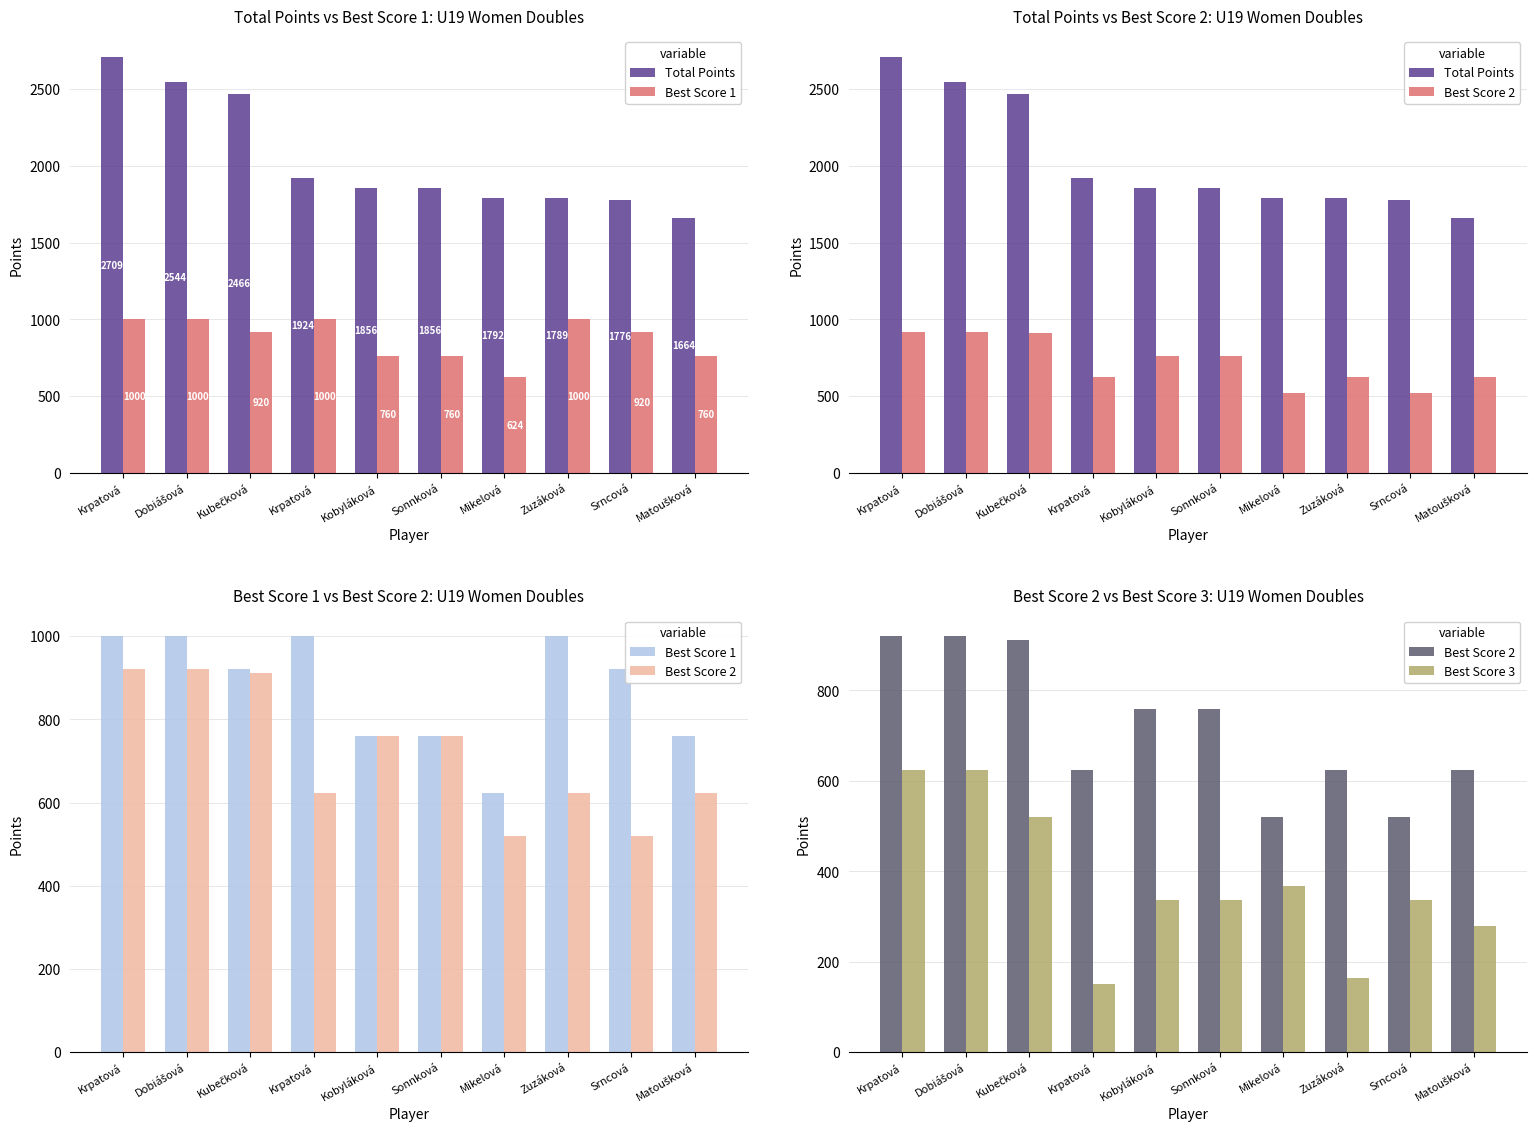

True or false: Best Score 1 has a value of 1416 at Dobiášová.

False